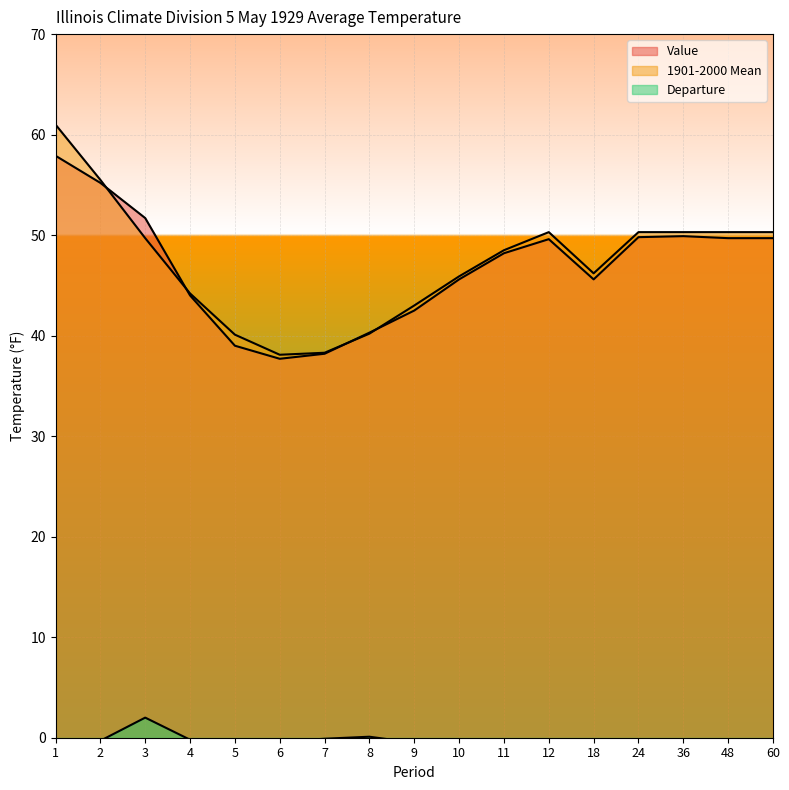

The value of Departure at 9 is -0.5. True or false?

True